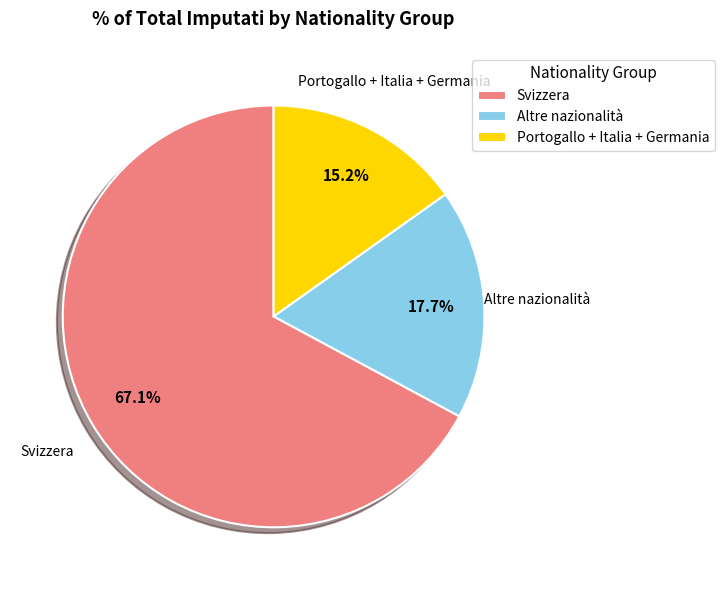

Rank the categories by value from lowest to highest.

Portogallo + Italia + Germania, Altre nazionalità, Svizzera